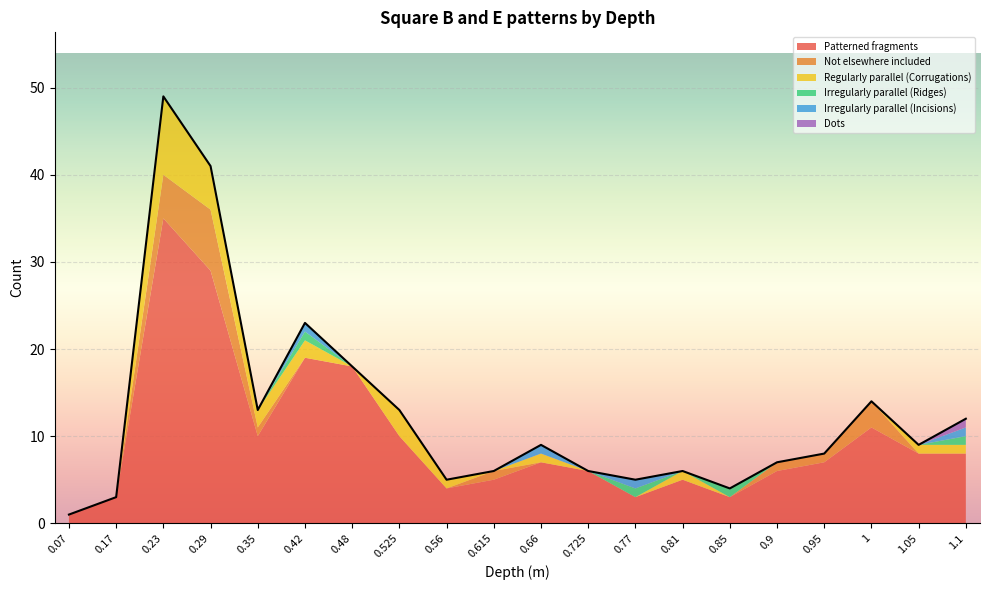

List the series in order of their peak value, lowest first.

Irregularly parallel (Ridges), Irregularly parallel (Incisions), Dots, Not elsewhere included, Regularly parallel (Corrugations), Patterned fragments